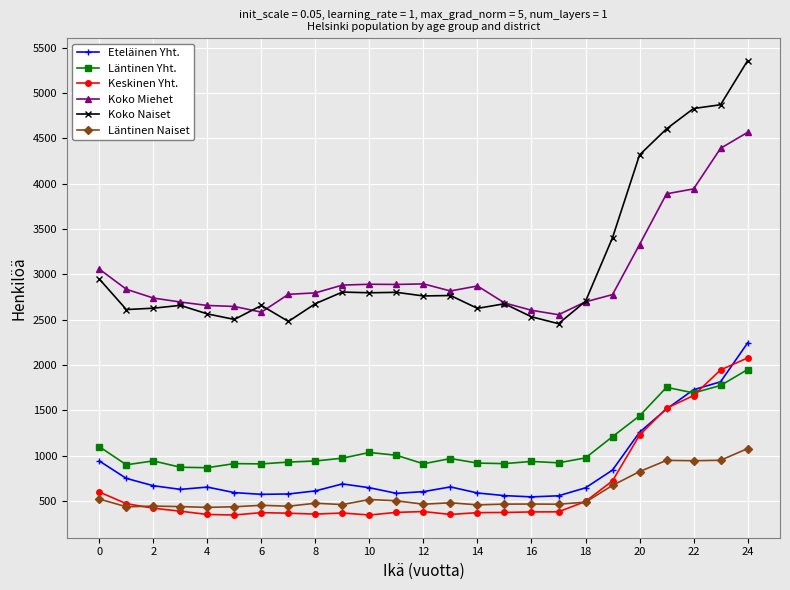

What is the maximum value for Koko Naiset?

5358